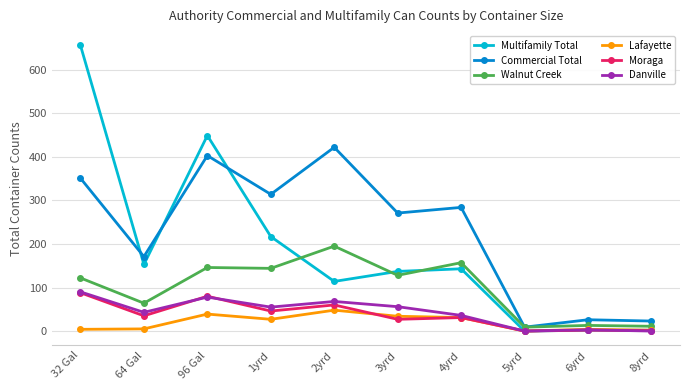

The value of Lafayette at 1yrd is 27. True or false?

True